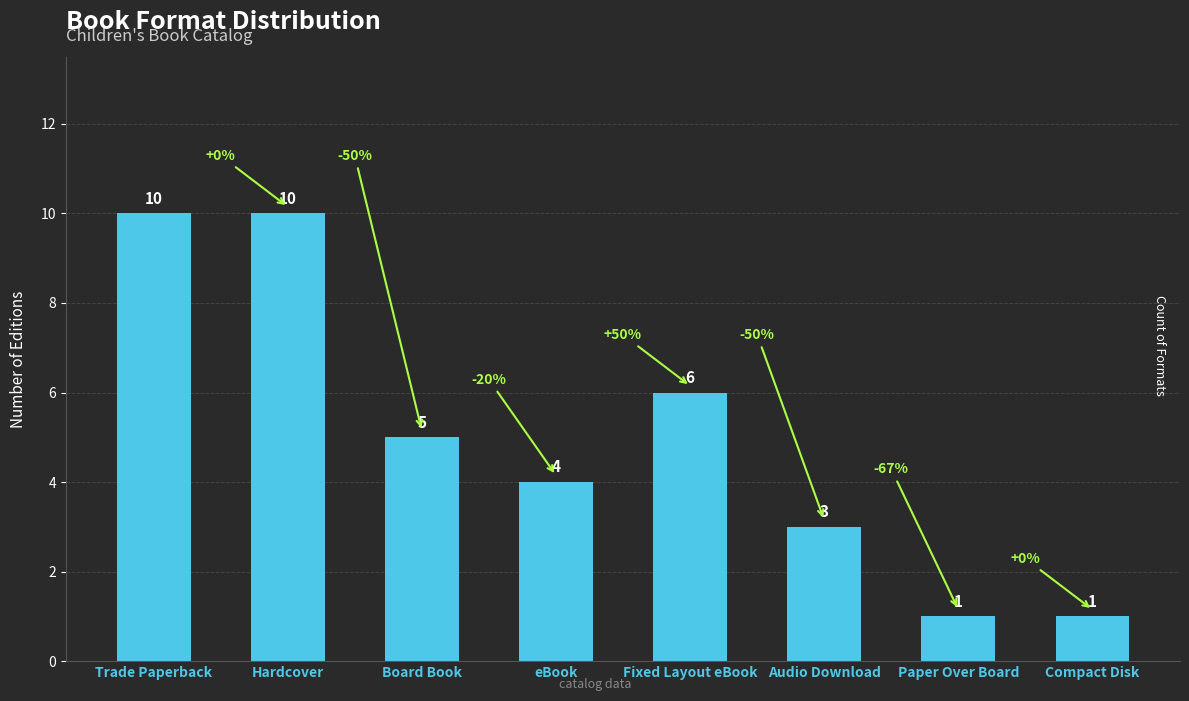

How many data points are less than 5?

4